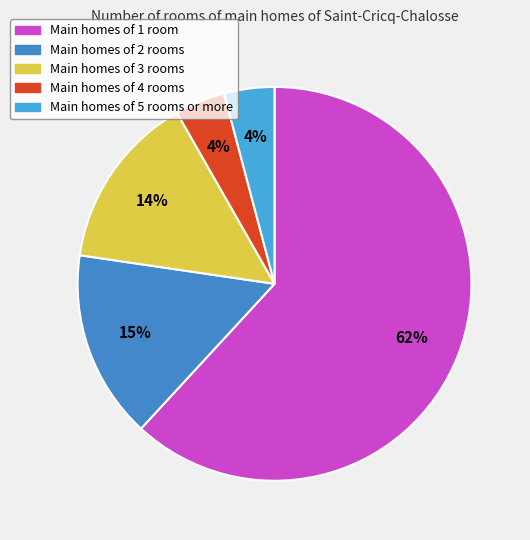

How many slices are in this pie chart?

5